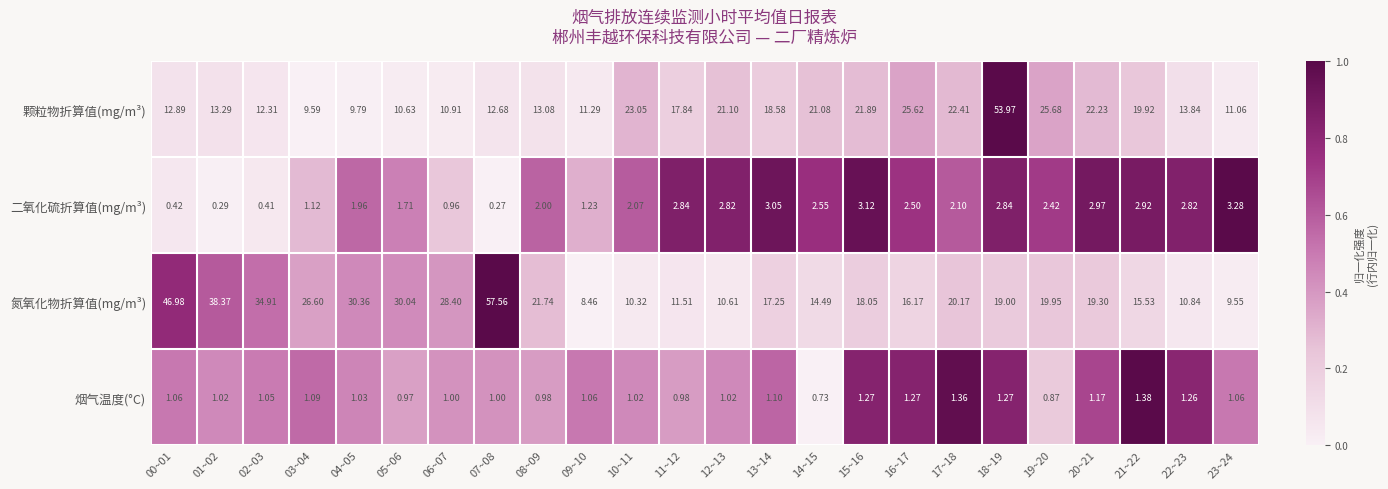

Which series has the largest range (max minus min)?

氮氧化物折算值(mg/m³)